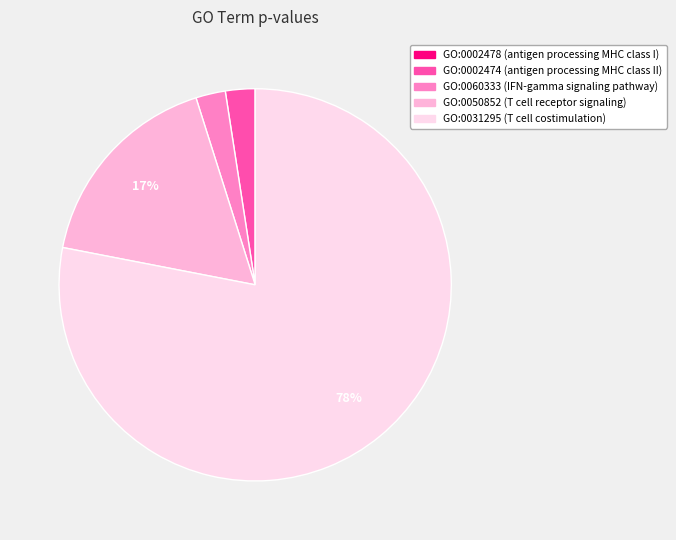

Is it true that GO:0002474 is 2% of the pie?

True